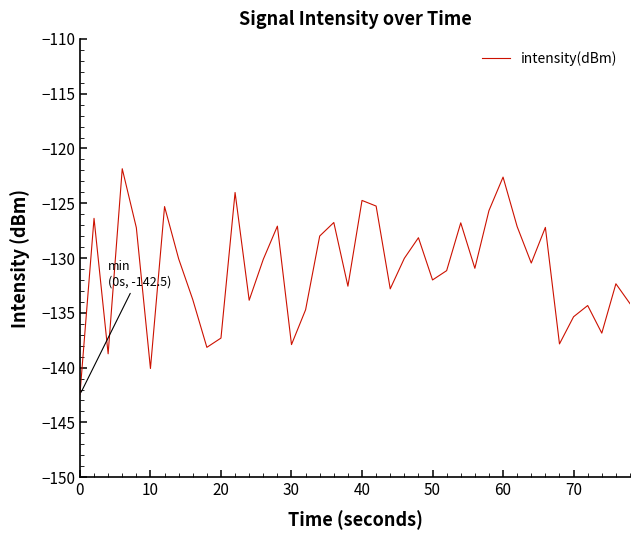

What is the smallest value displayed?

-142.5